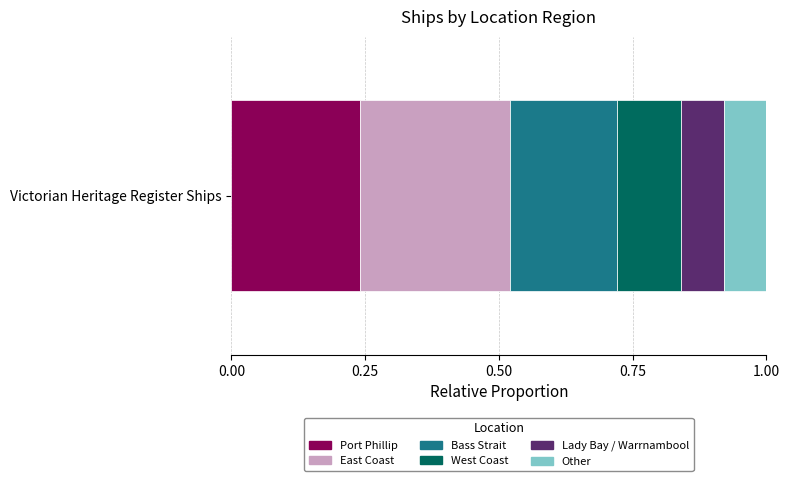

The Port Phillip series shows 0.4 at Victorian Heritage Register Ships. True or false?

False